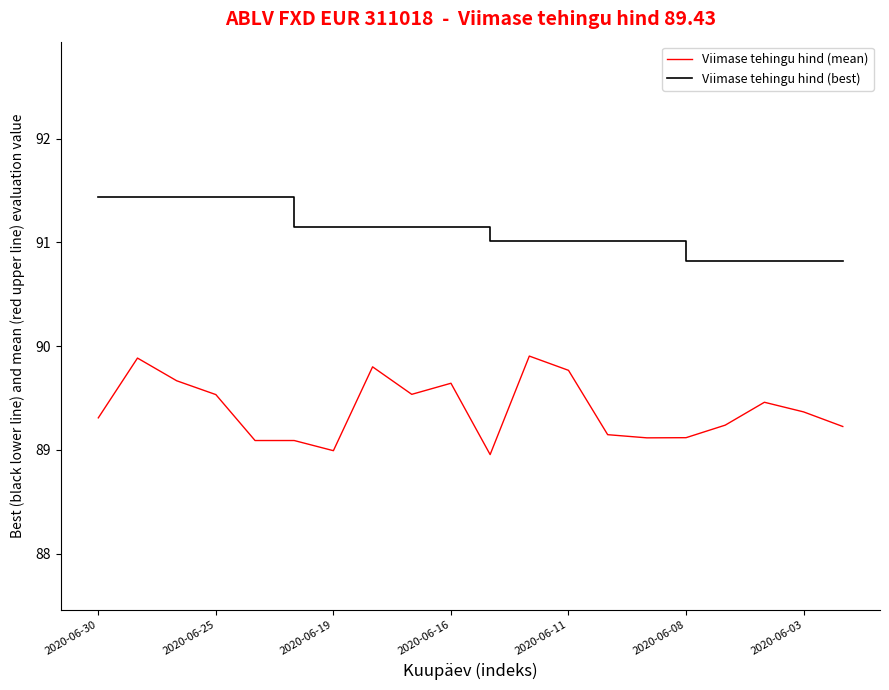

How many lines are shown in the chart?

2